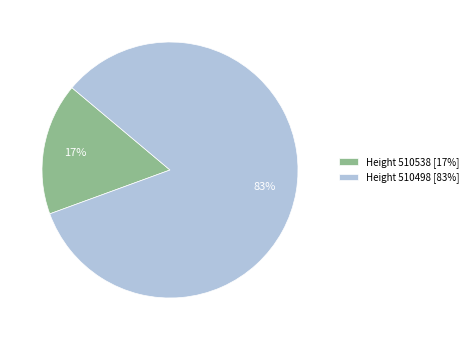

Which has a higher value, Height 510538 [17%] or Height 510498 [83%]?

Height 510498 [83%]